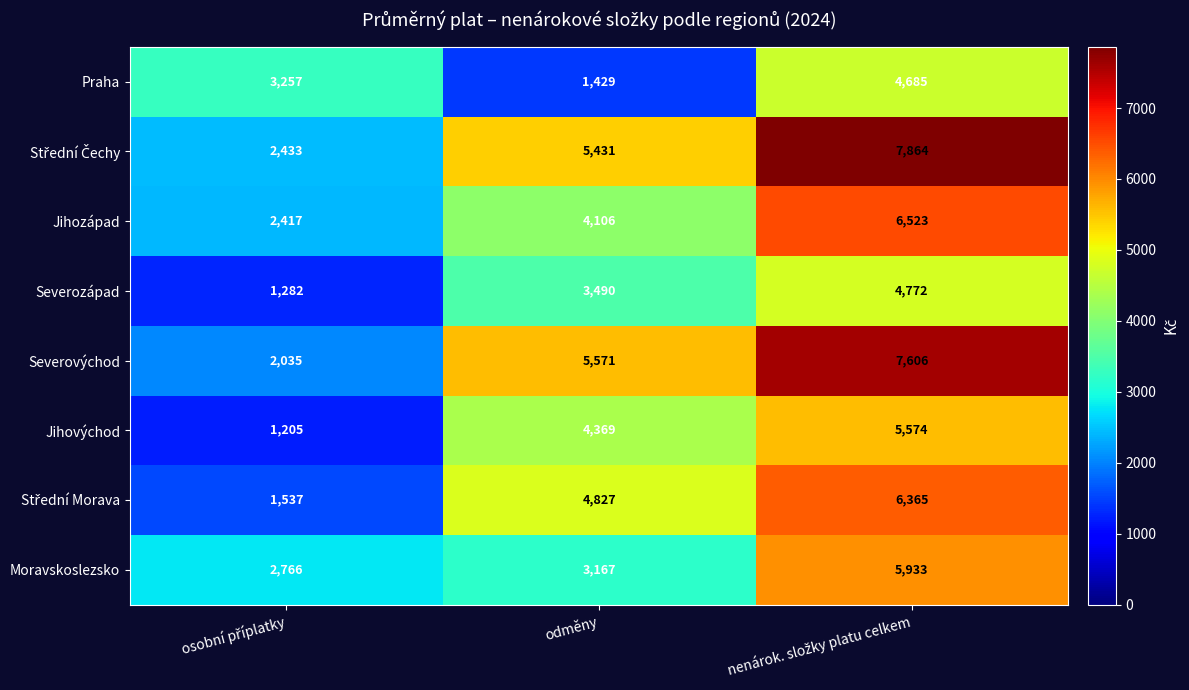

What is the maximum value shown in the chart?

7864